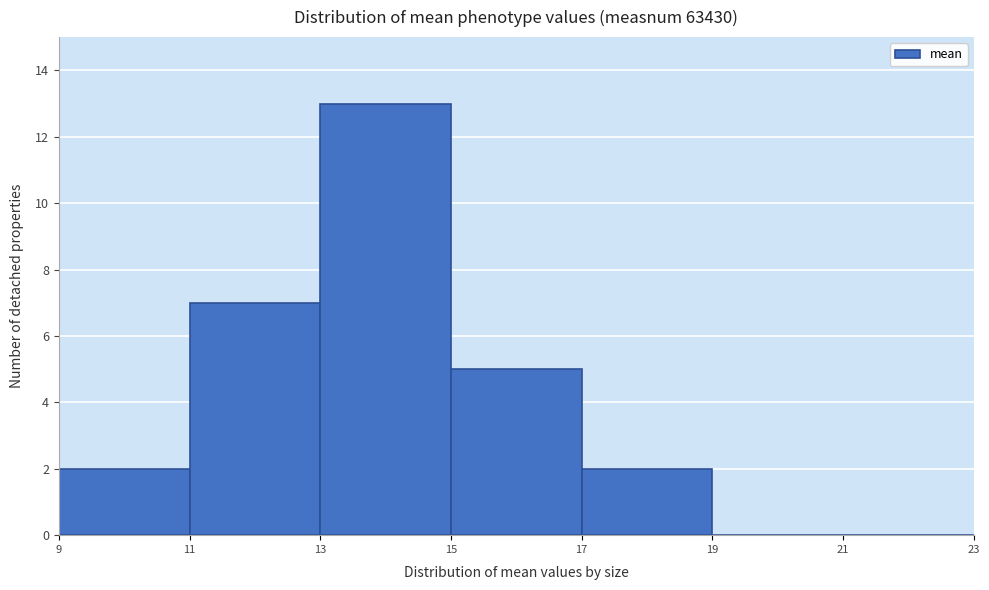

Reading left to right, transcribe this chart: for each bar, give the range it covers on the x-axis and its height. The values are not printed on the chart, so give them approximately, as read against the axis.

9 to 11: 2
11 to 13: 7
13 to 15: 13
15 to 17: 5
17 to 19: 2
19 to 21: 0
21 to 23: 0